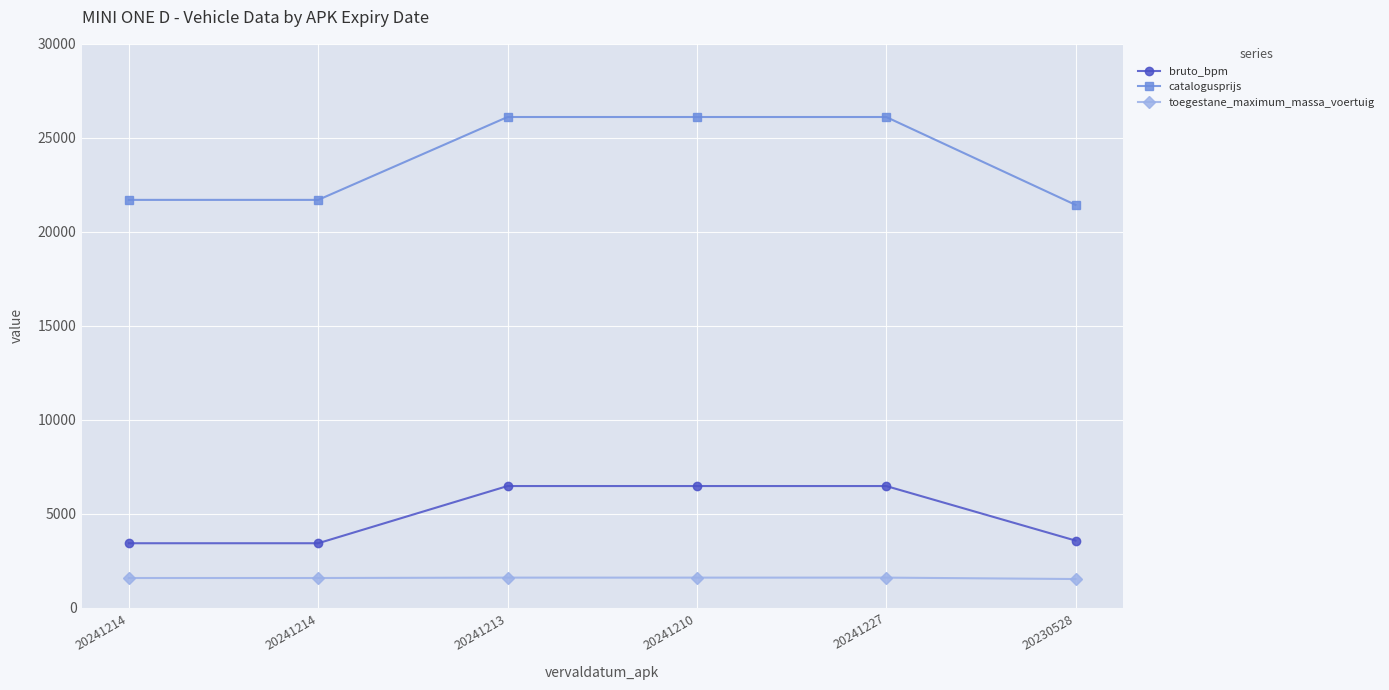

True or false: catalogusprijs and bruto_bpm intersect in this chart.

False